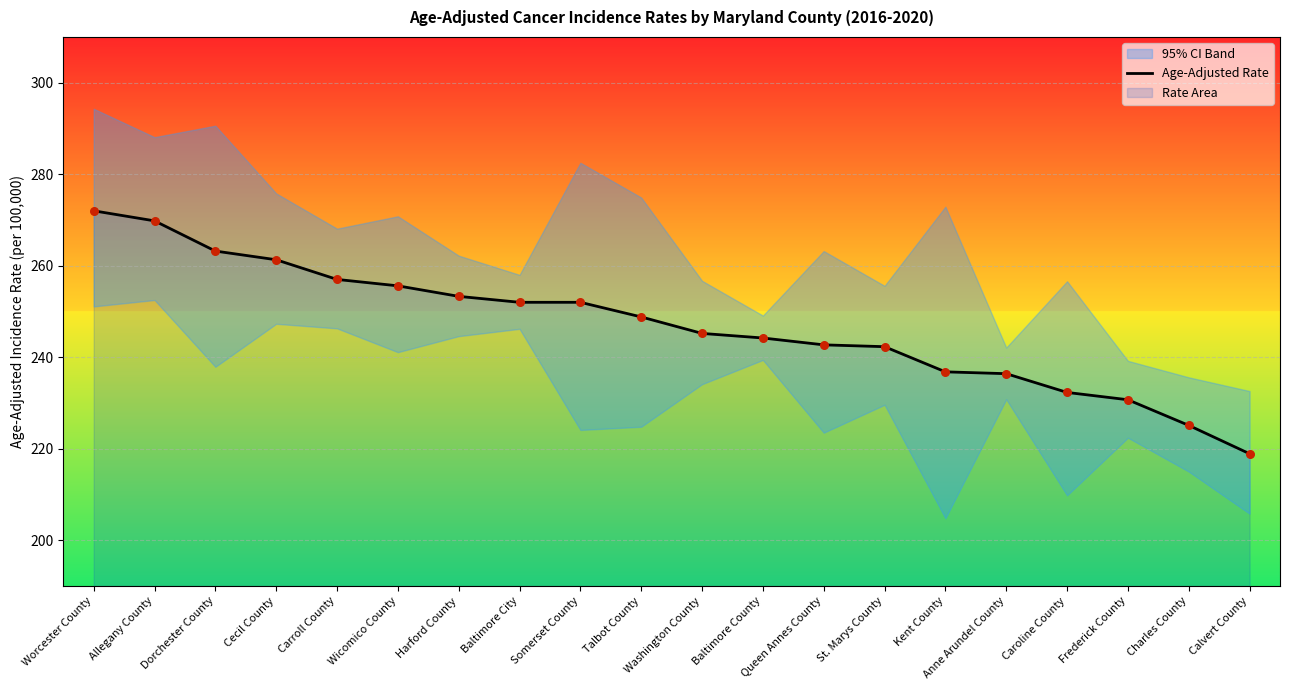

Between Queen Annes County and Worcester County, which is larger?

Worcester County